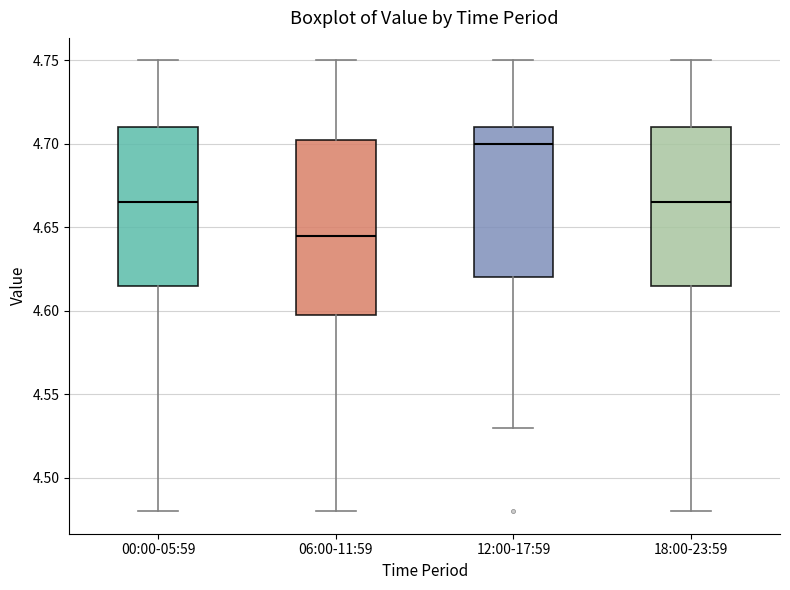

Comparing the boxes themselves (not the whiskers), which one is the tallest?

06:00-11:59